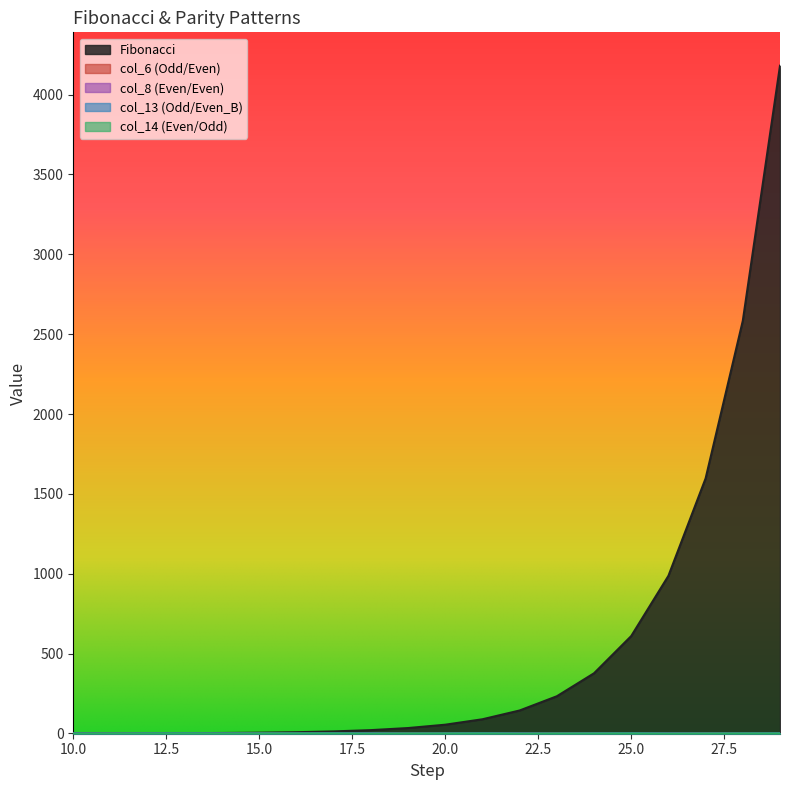

At which category is the sum across all series the highest?

29